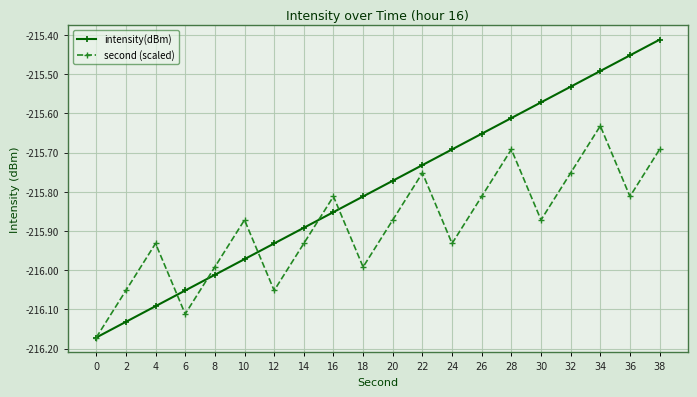

What is the sum of all second (scaled) values?

-4317.7